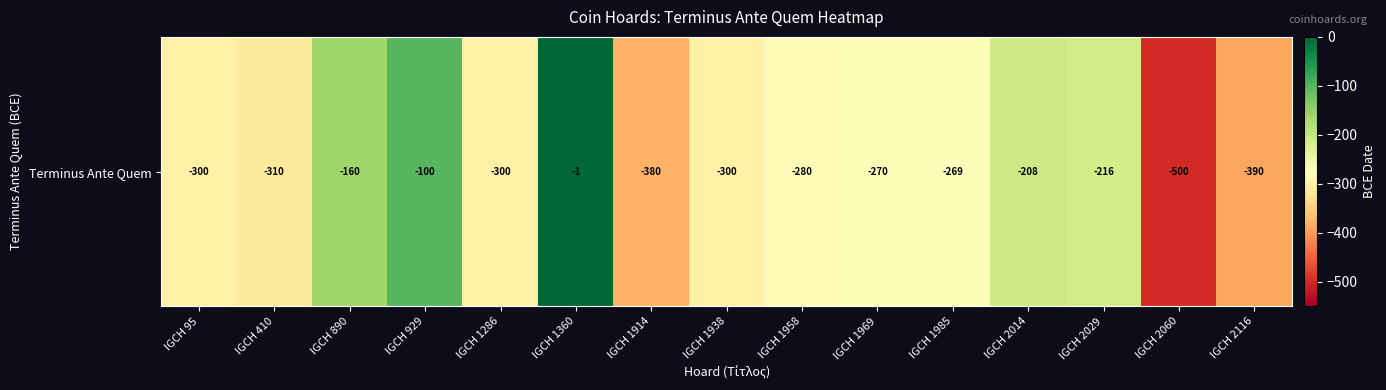

What is the minimum value shown in the chart?

-500